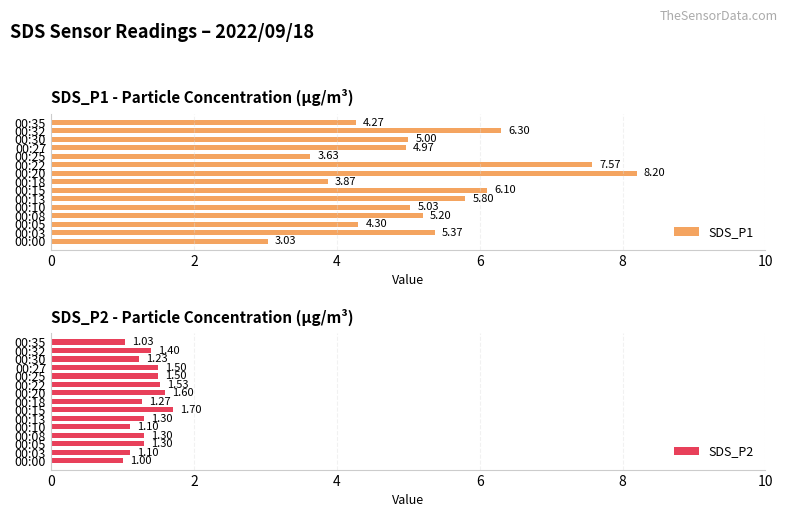

What is the difference between the maximum and minimum values in the SDS_P1 series?

5.2